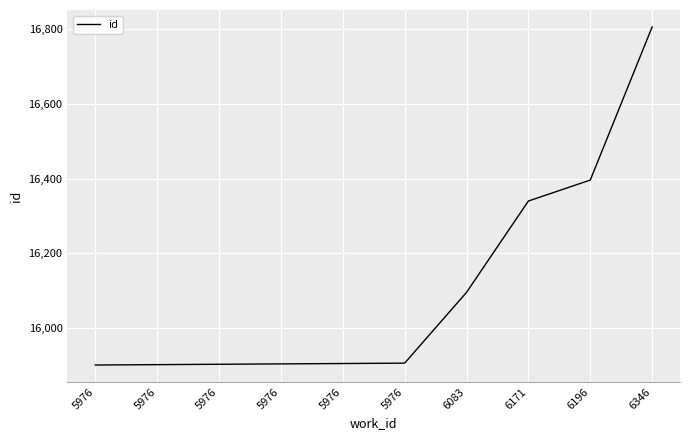

At which label does the data first exceed 15907?

6083